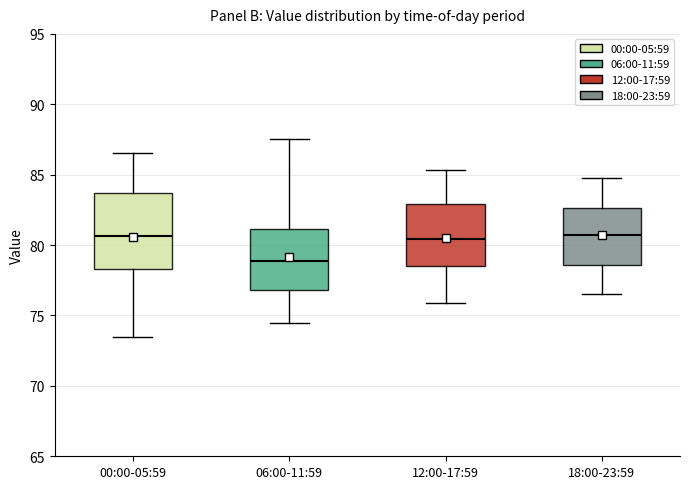

Where is the upper edge of the box for 06:00-11:59 on the y-axis? The values are not printed on the chart, so give them approximately, as read against the axis.

81.0